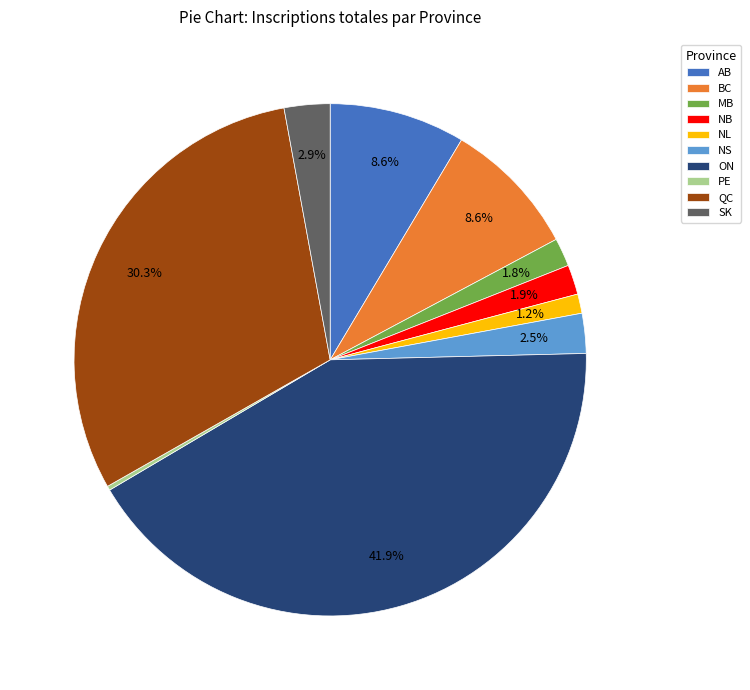

Does any single category account for the majority?

No